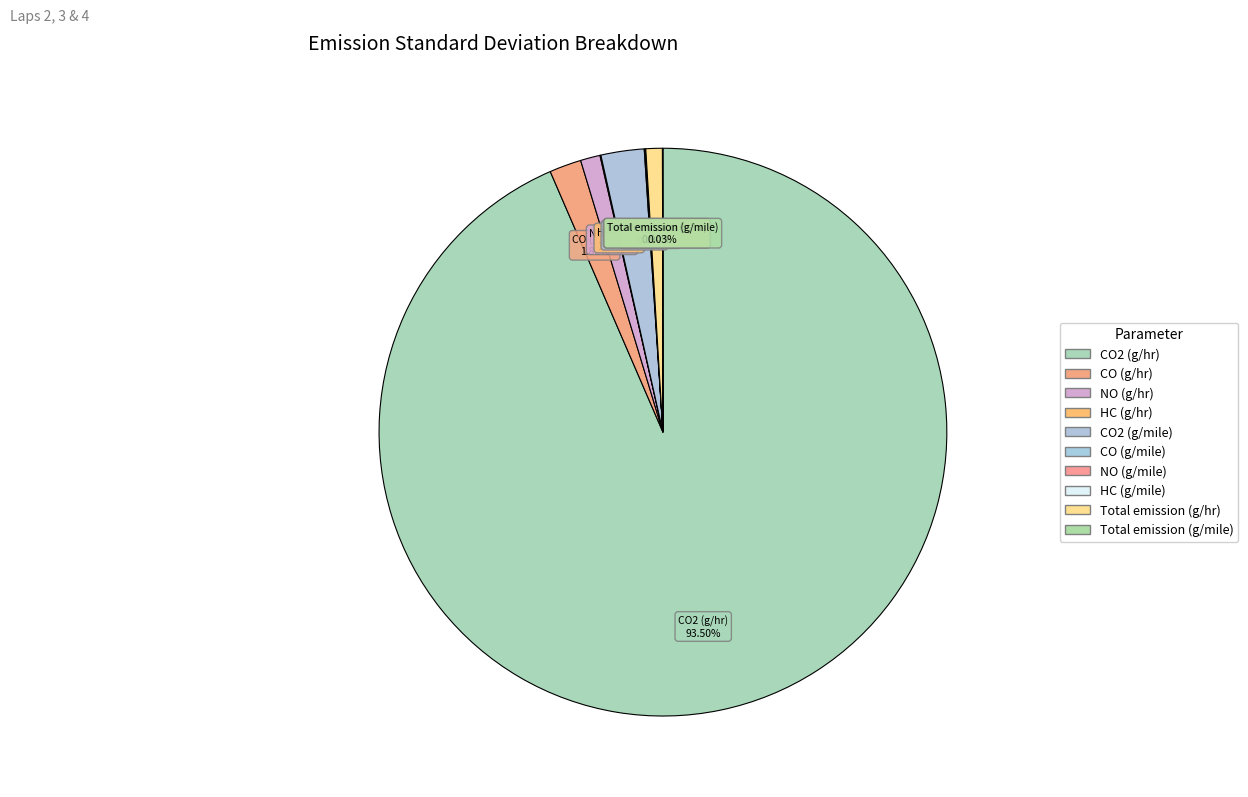

Which category accounts for the majority?

CO2 (g/hr)